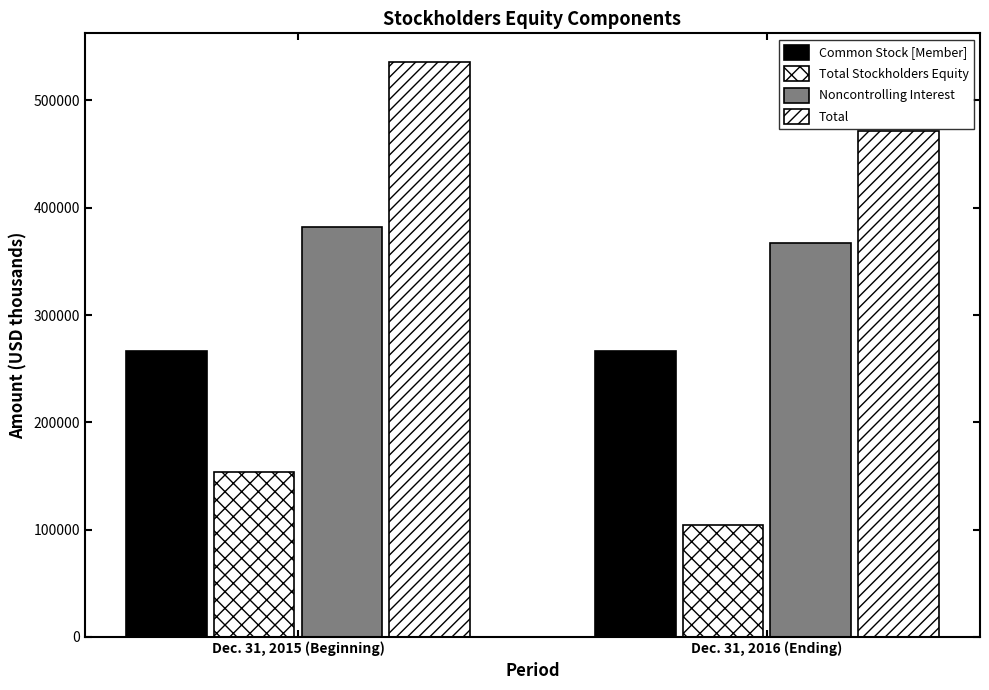

Reading left to right, what are all the values shown in this chart?

Common Stock [Member]: Dec. 31, 2015 (Beginning)=266313	Dec. 31, 2016 (Ending)=266313
Total Stockholders Equity: Dec. 31, 2015 (Beginning)=153890	Dec. 31, 2016 (Ending)=104507
Noncontrolling Interest: Dec. 31, 2015 (Beginning)=381850	Dec. 31, 2016 (Ending)=367452
Total: Dec. 31, 2015 (Beginning)=535740	Dec. 31, 2016 (Ending)=471959